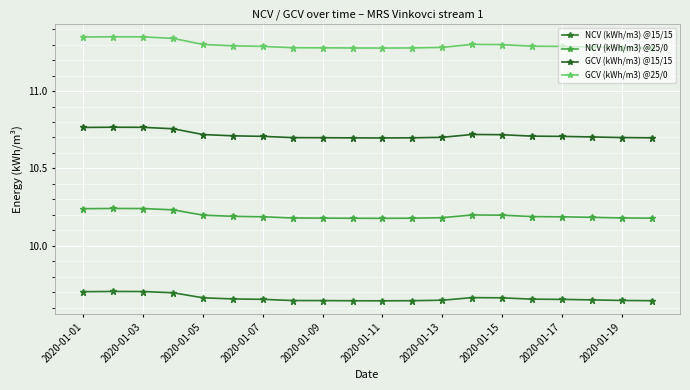

How many NCV (kWh/m3) @15/15 values are between 9 and 10?

20